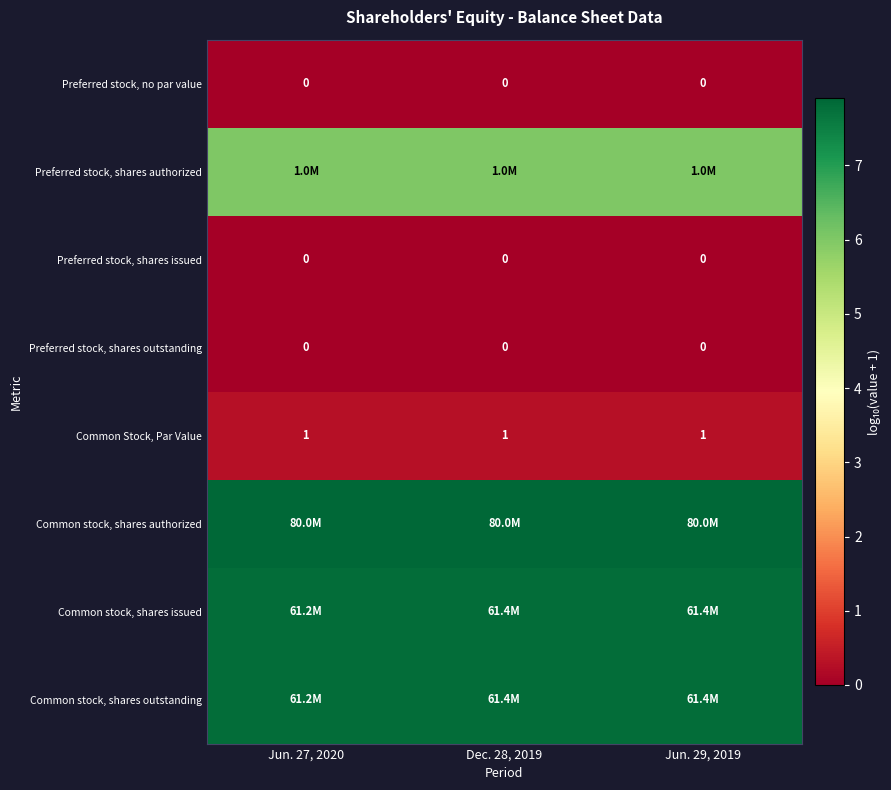

The Preferred stock, shares issued series shows 0.0 at Jun. 27, 2020. True or false?

True